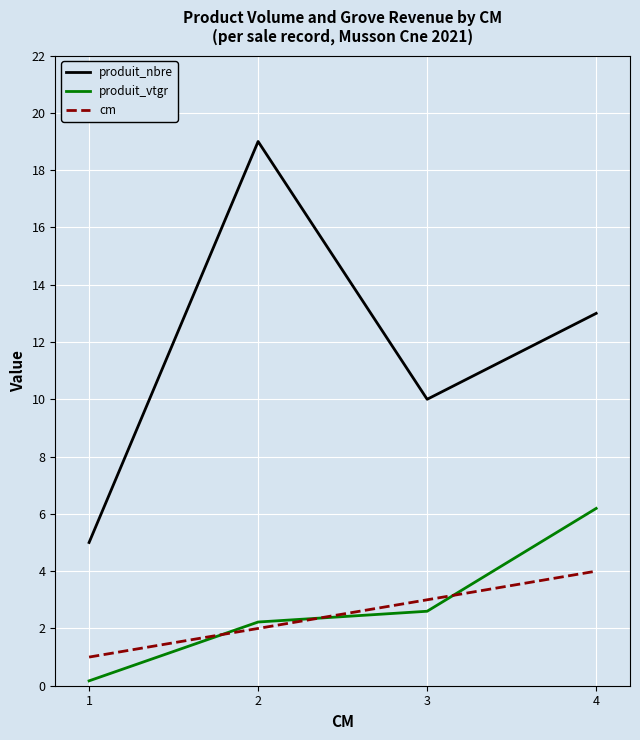

True or false: produit_vtgr has more than 2 points higher than both neighbors.

False